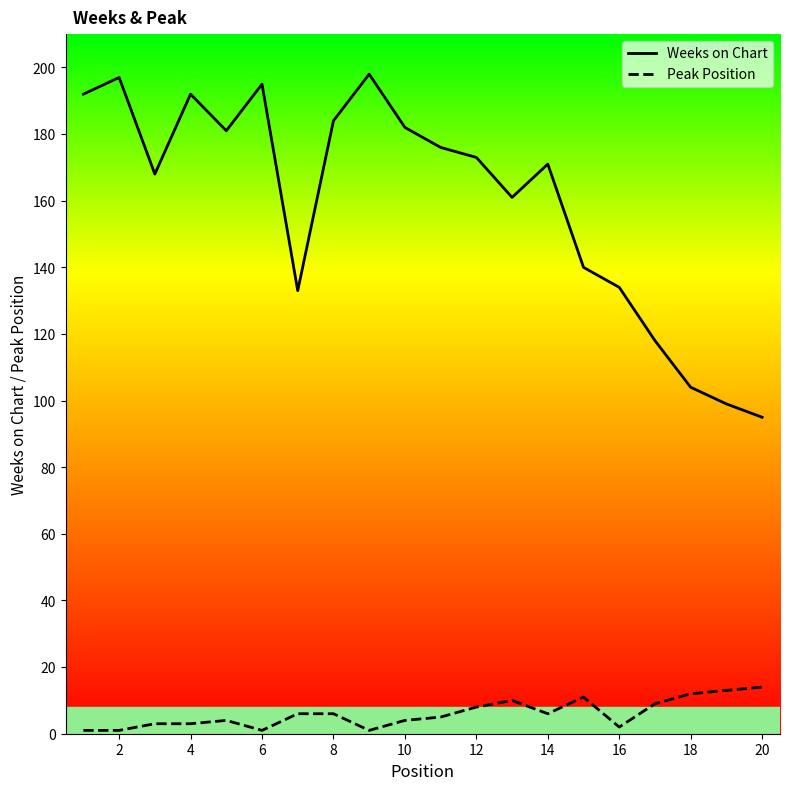

Which series has the largest range (max minus min)?

Weeks on Chart